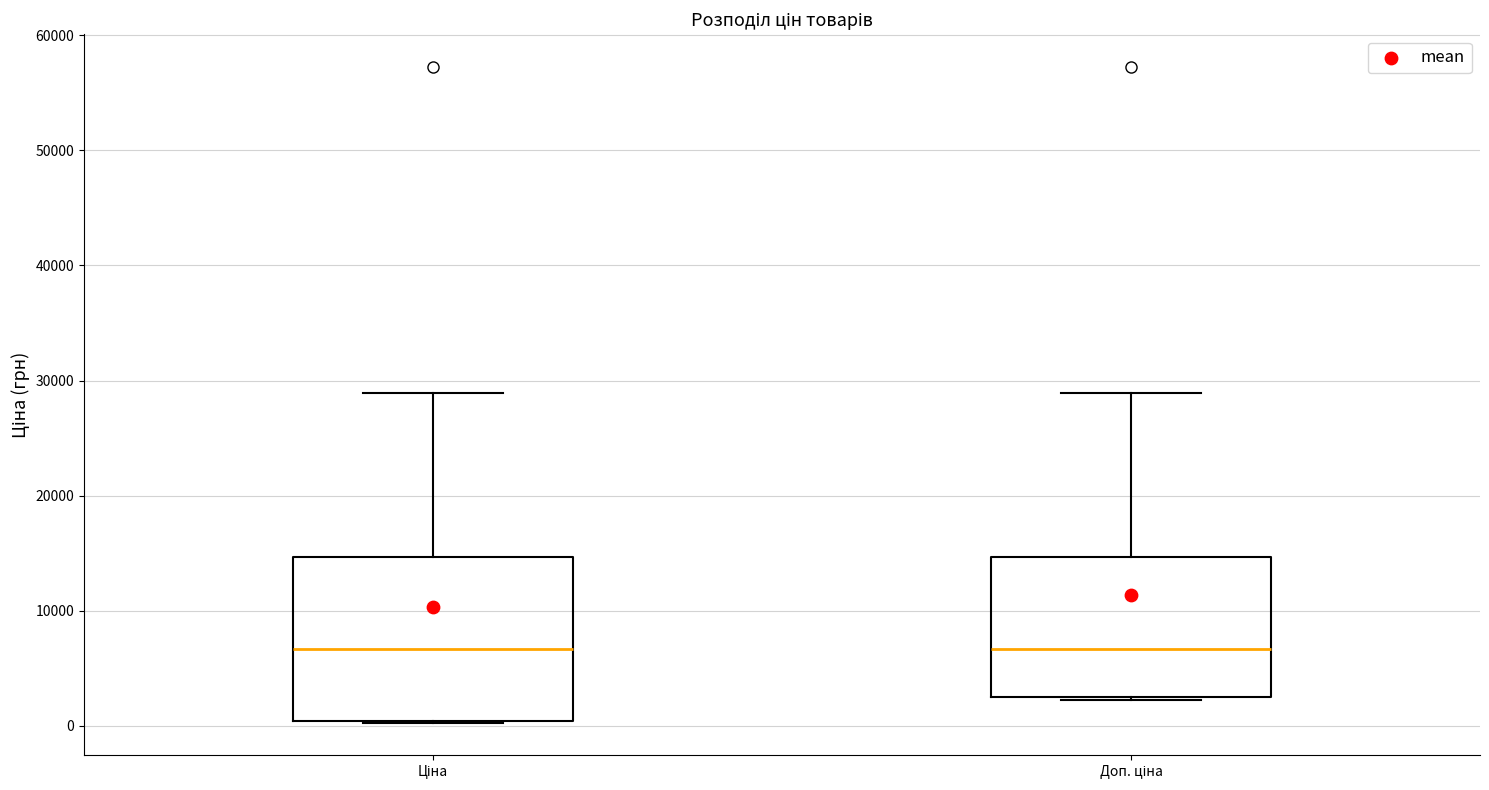

Reading left to right, read every box against the y-axis: the position of its median line, the range the box covers, and the ends of its whiskers. The values are not printed on the chart, so give them approximately, as read against the axis.

Ціна: median 7000, box 0 to 15000, whiskers 0 to 29000
Доп. ціна: median 7000, box 3000 to 15000, whiskers 2000 to 29000